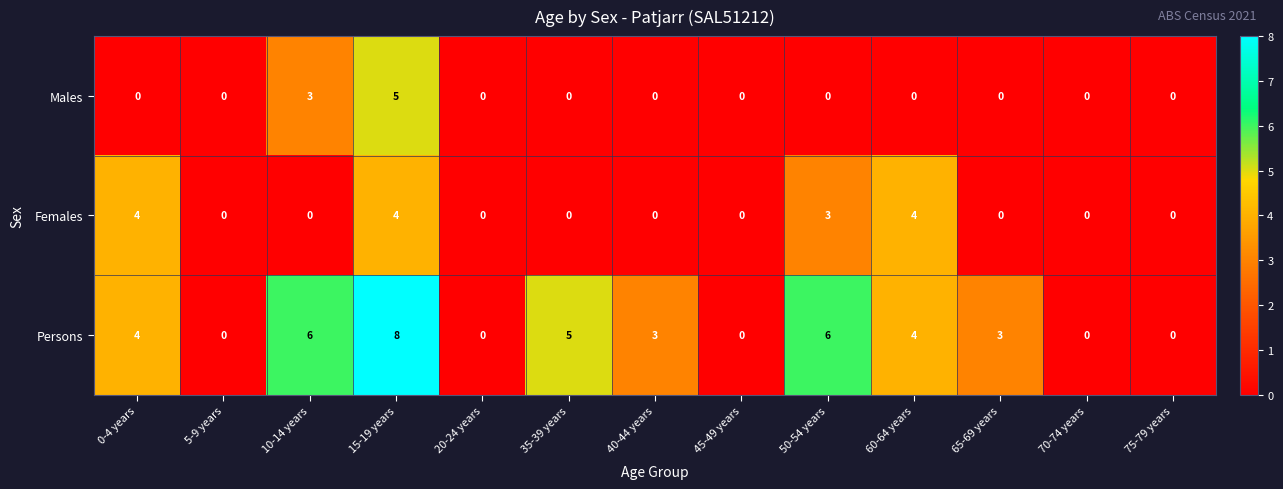

Rank the series by their average value, from highest to lowest.

Persons, Females, Males